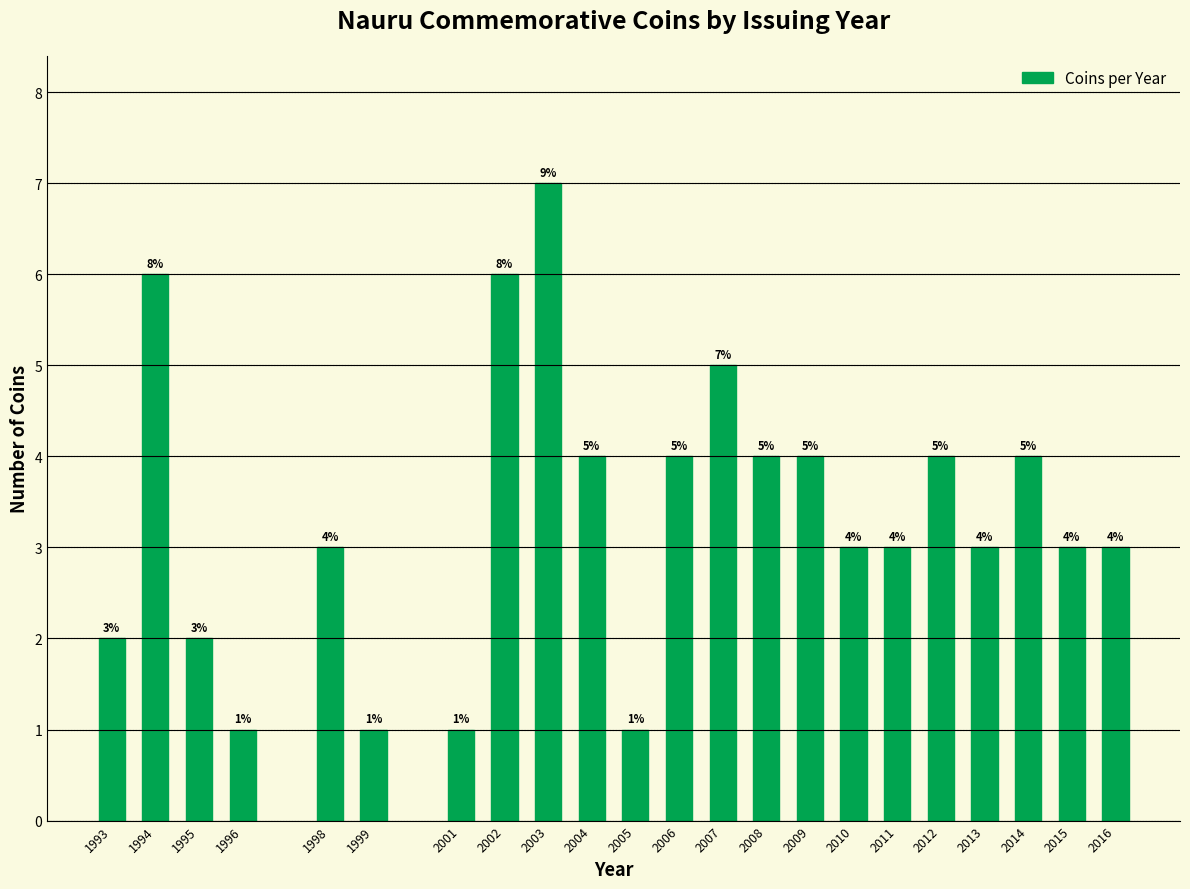

Reading left to right, transcribe all the data shown in this chart.

1993=2	1994=6	1995=2	1996=1	1998=3	1999=1	2001=1	2002=6	2003=7	2004=4	2005=1	2006=4	2007=5	2008=4	2009=4	2010=3	2011=3	2012=4	2013=3	2014=4	2015=3	2016=3